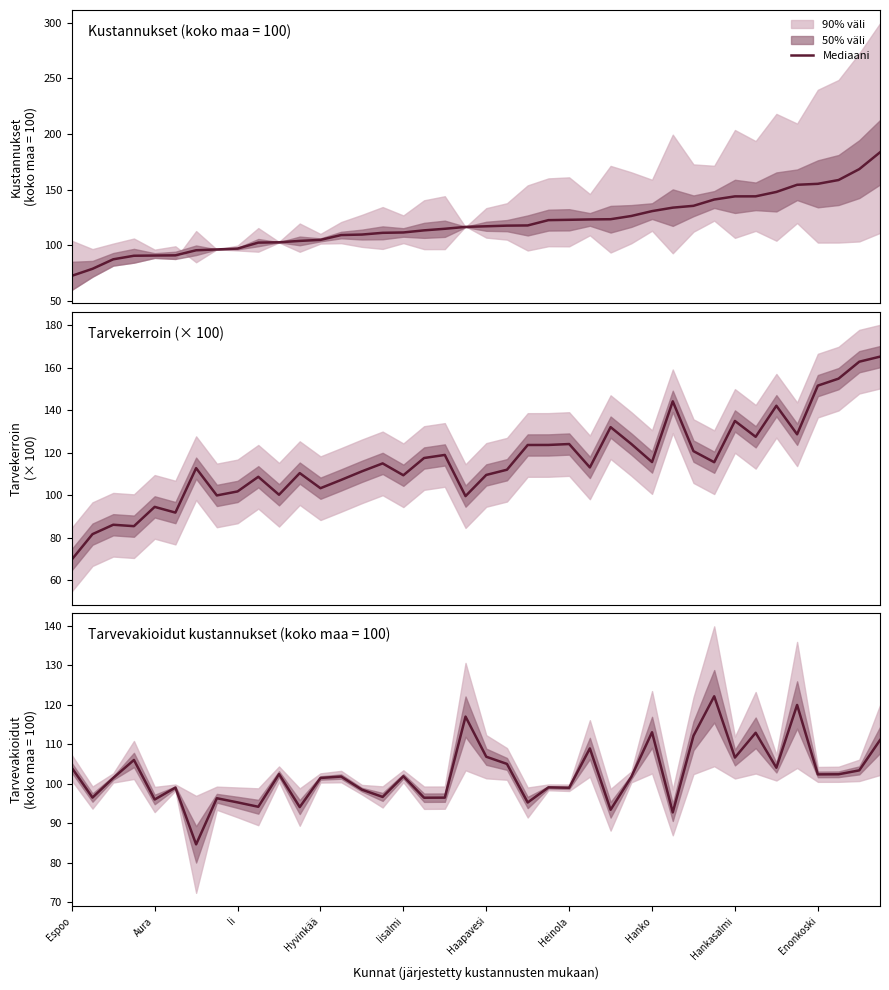

How many lines are shown in the chart?

1